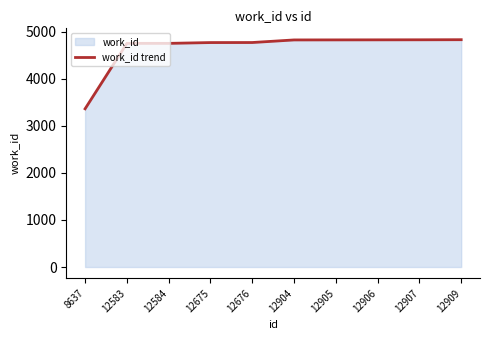

What is the value of the 4th point from the left?

4771